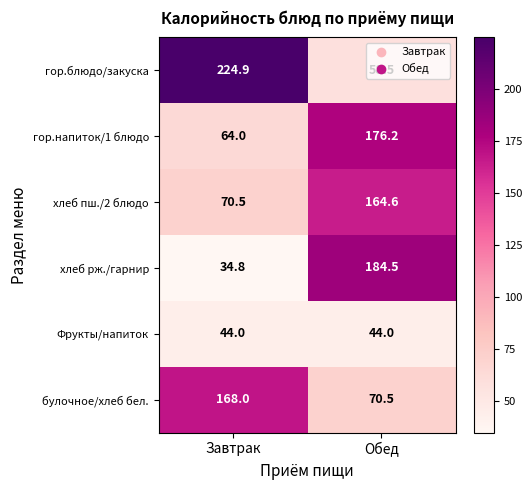

What is the sum of all гор.блюдо/закуска values?

283.4